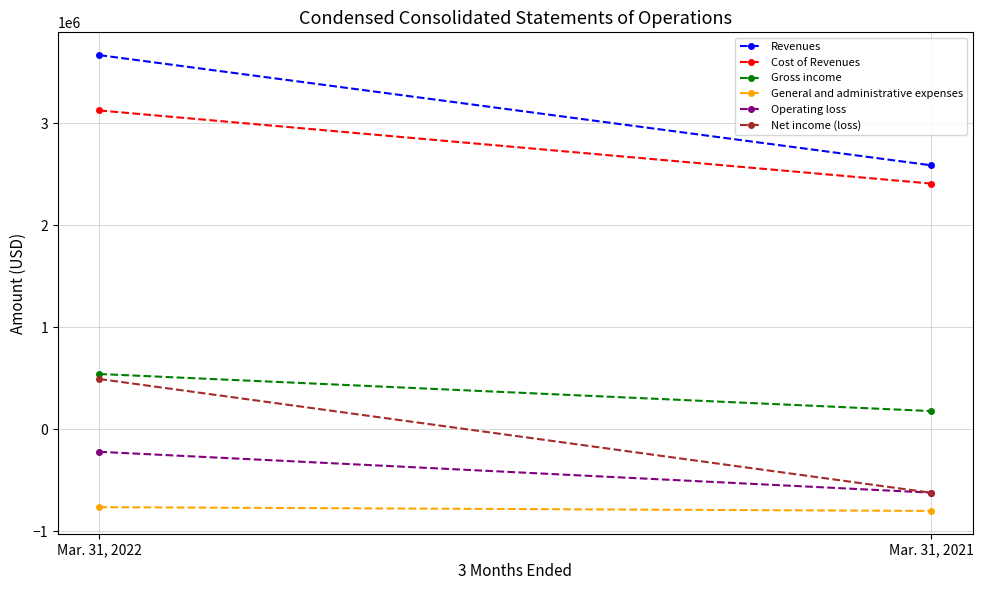

Which series has the largest range (max minus min)?

Net income (loss)